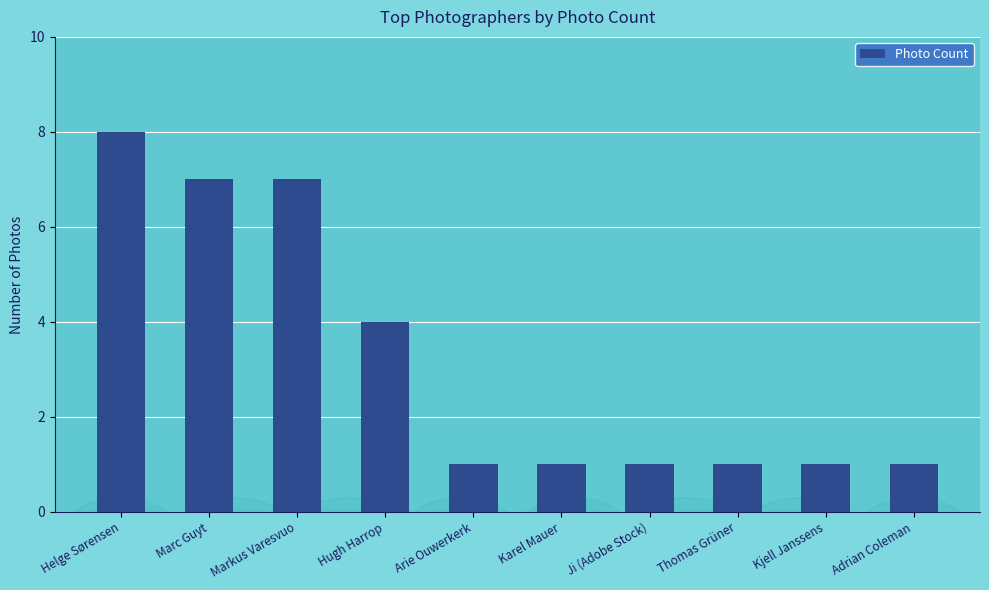

At which label is the value closest to 4?

Hugh Harrop